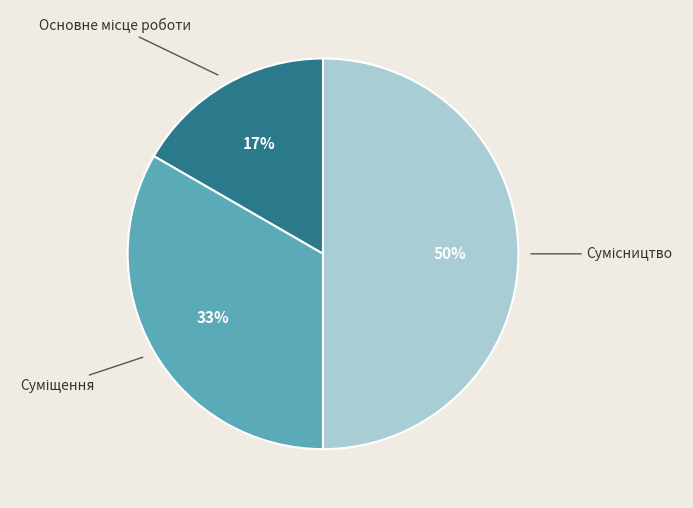

To the nearest percent, what is the average slice percentage?

33%